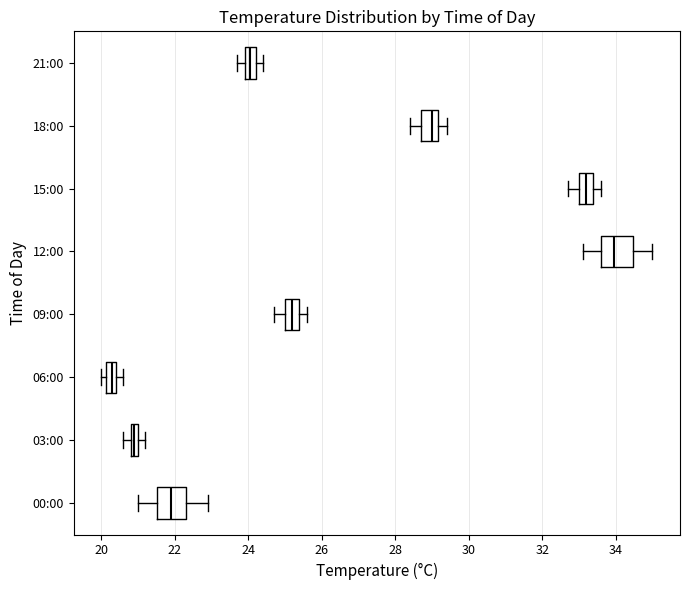

Where does the median line of the box for 00:00 sit on the x-axis? The values are not printed on the chart, so give them approximately, as read against the axis.

22.0